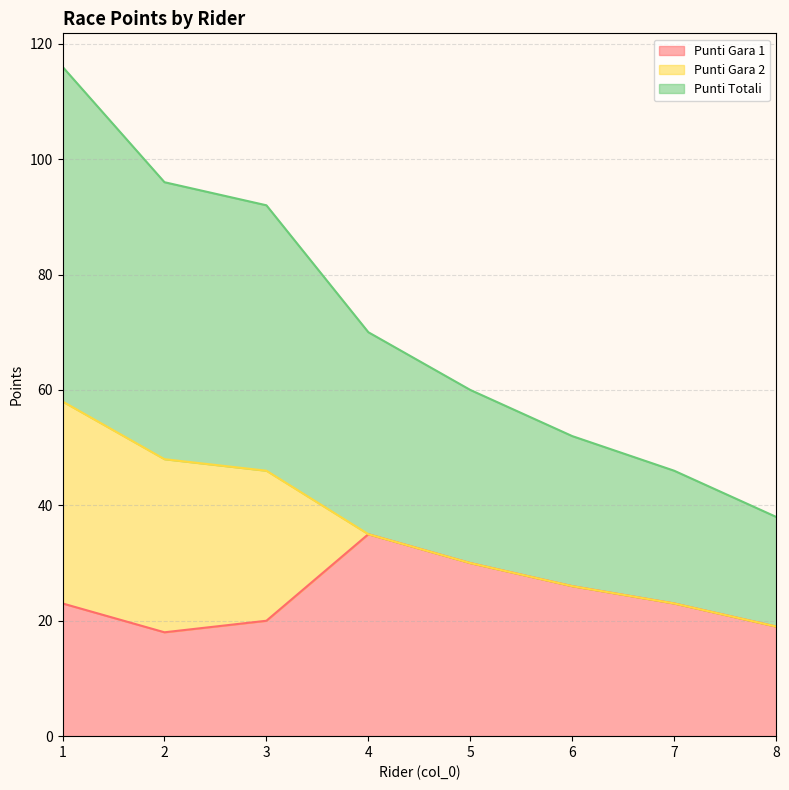

At which category is the sum across all series the highest?

1